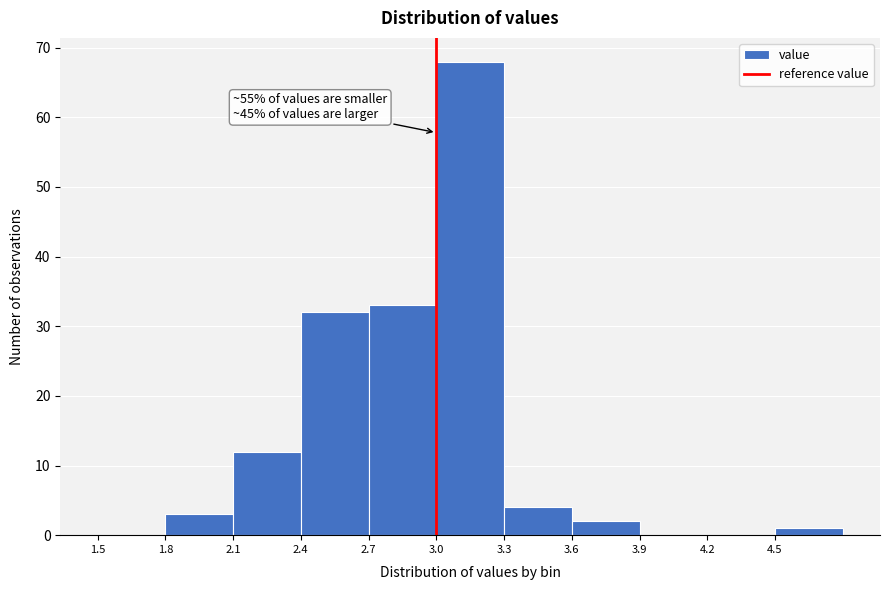

Which range on the x-axis has the tallest bar?

3.0 to 3.3